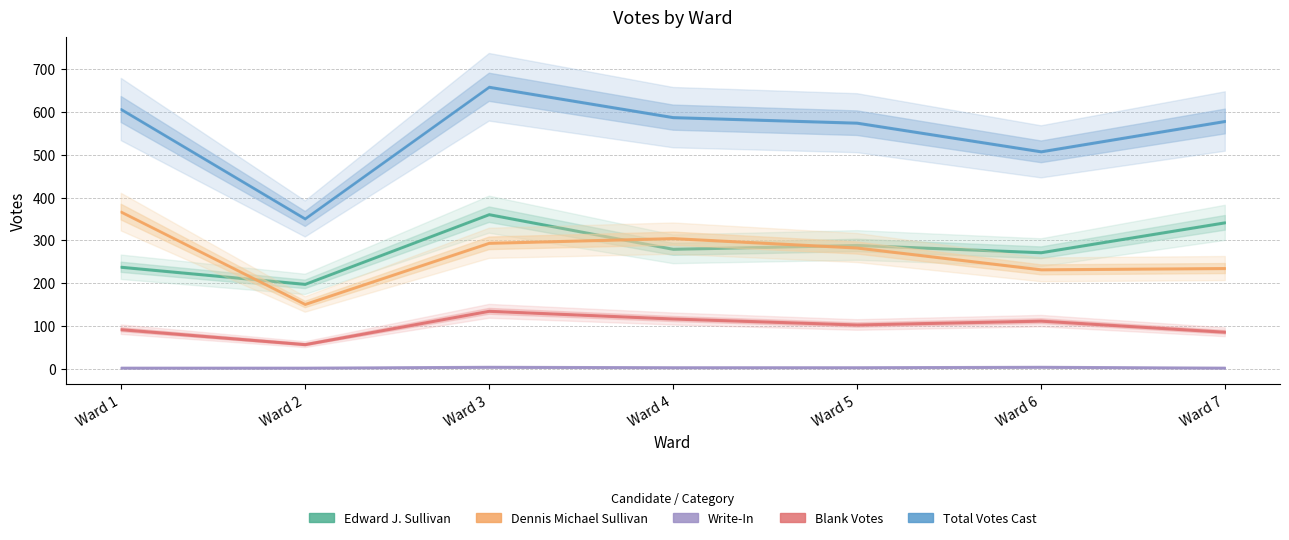

Which series changed the most between 2 and 7?

Total Votes Cast